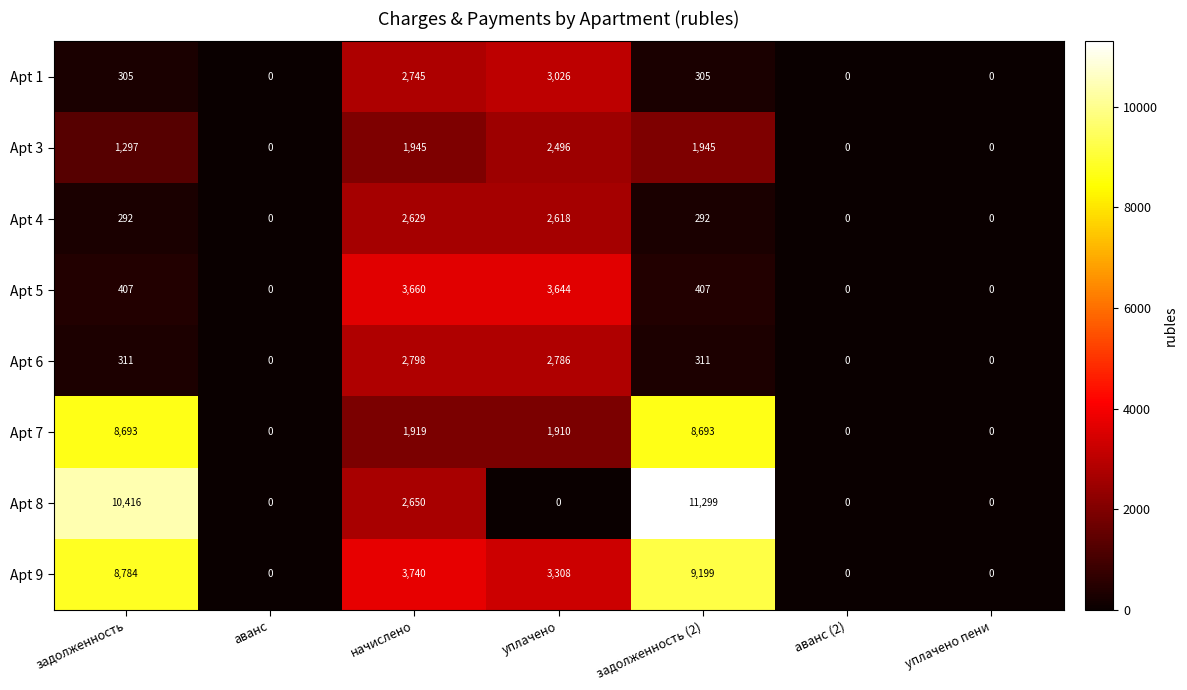

The value of Apt 8 at аванс is 0. True or false?

True